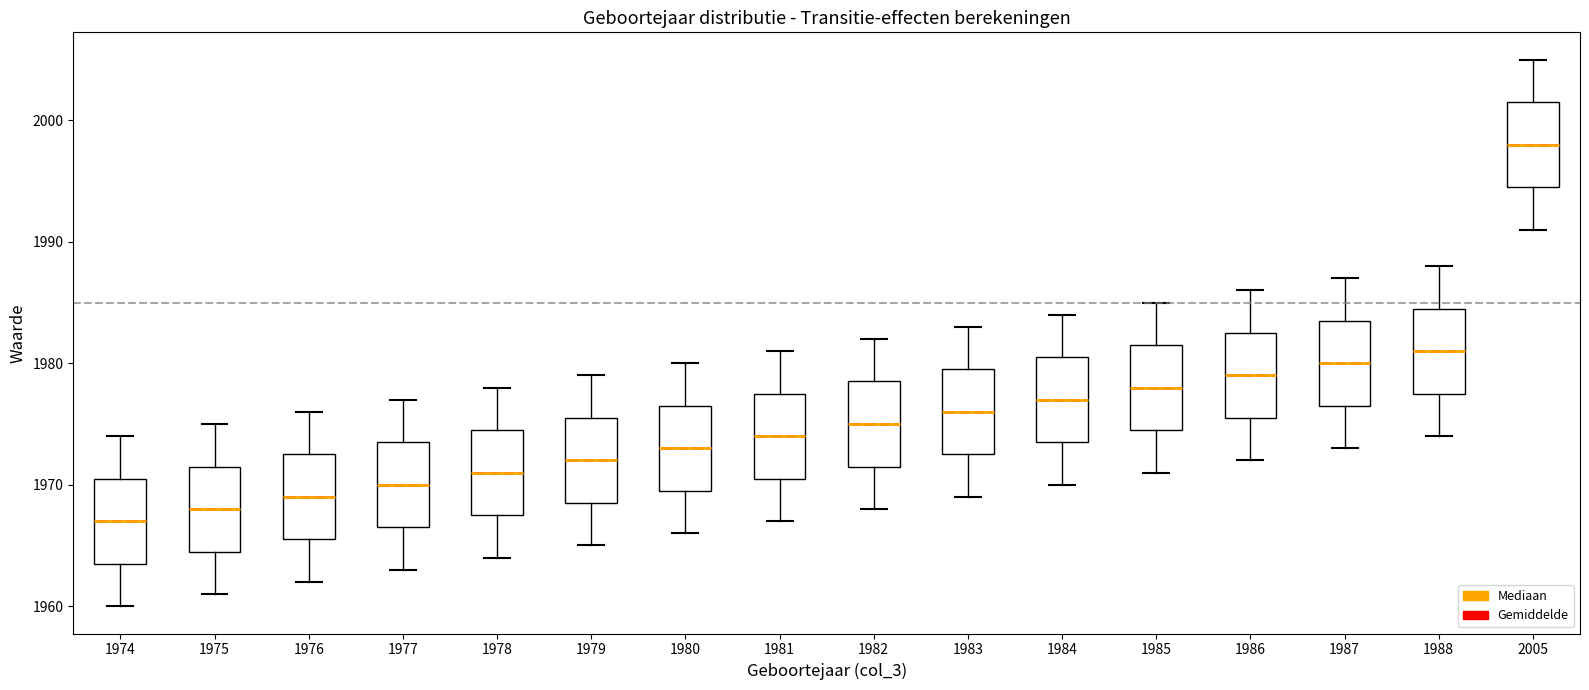

Which box's median line is the highest?

2005